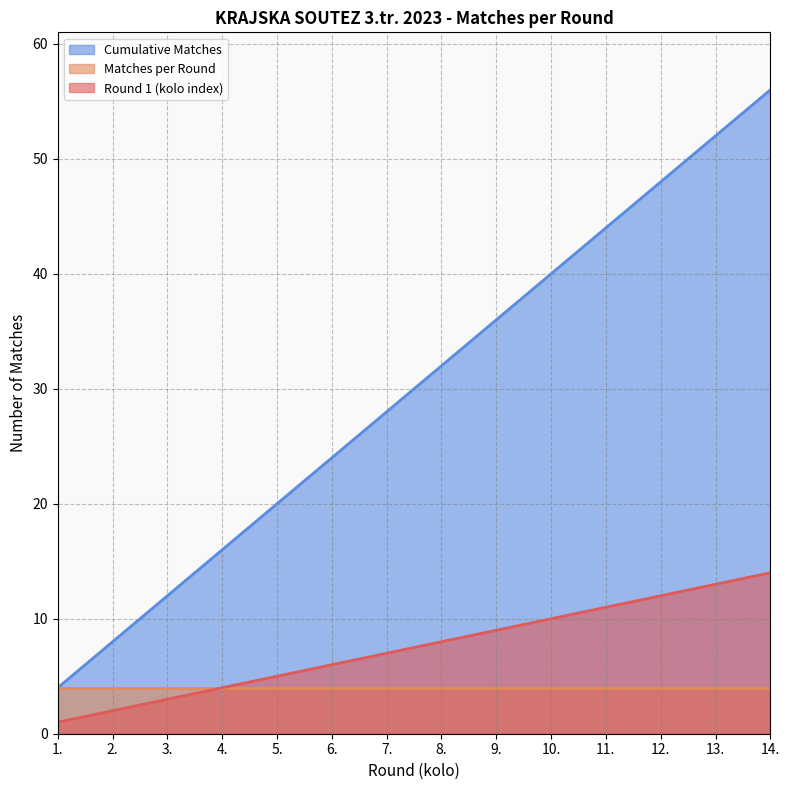

What are all the series names shown in the legend?

Cumulative Matches, Matches per Round, Round 1 (kolo index)